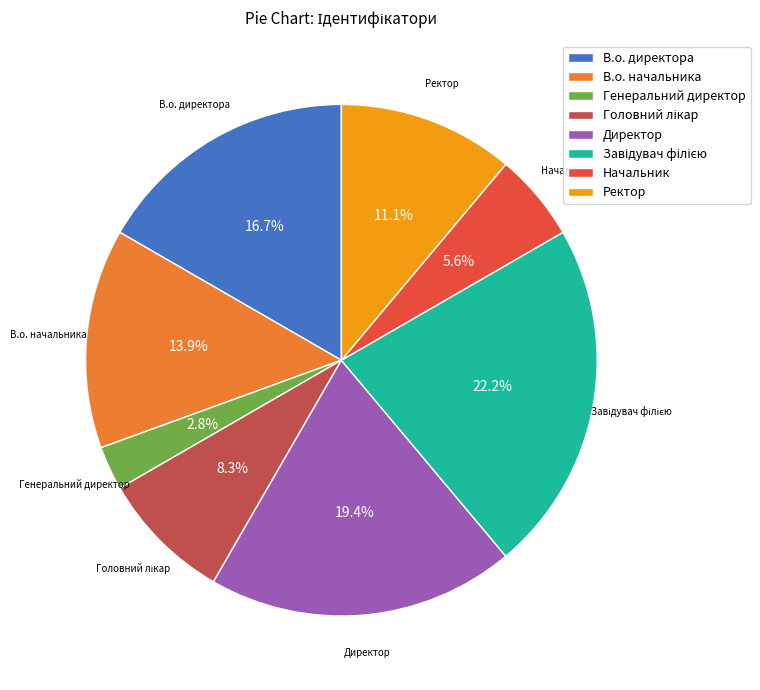

Which slice is the smallest?

Генеральний директор